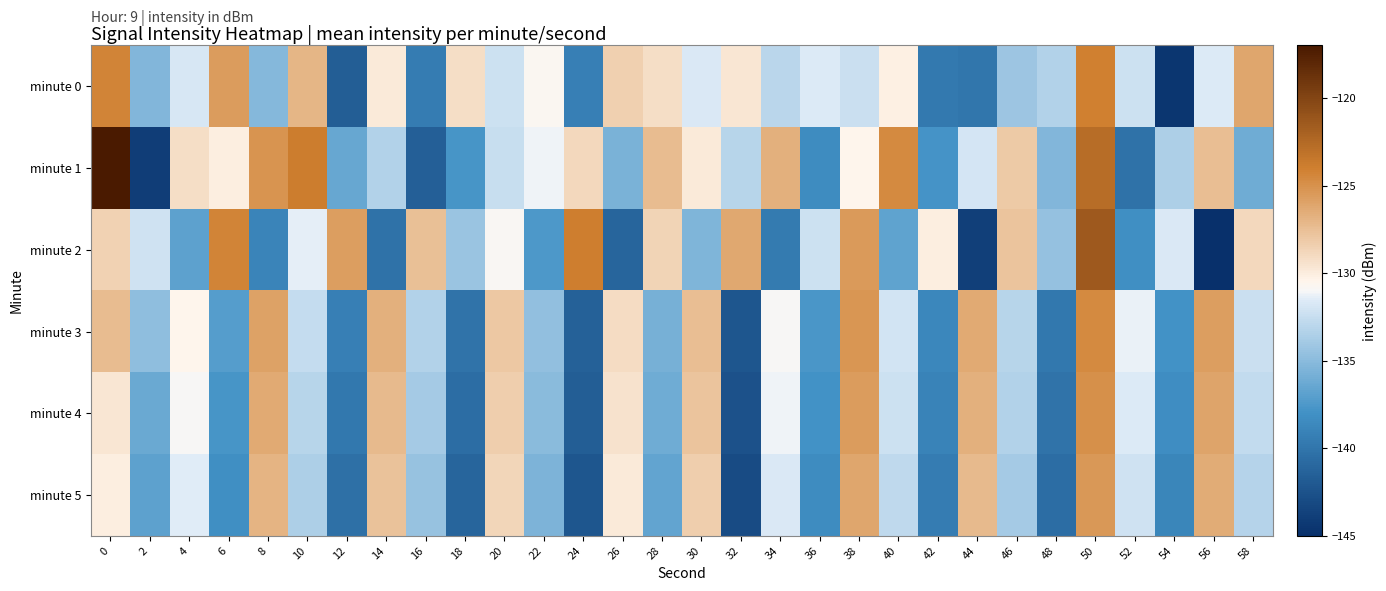

What is the maximum value shown in the chart?

-117.0